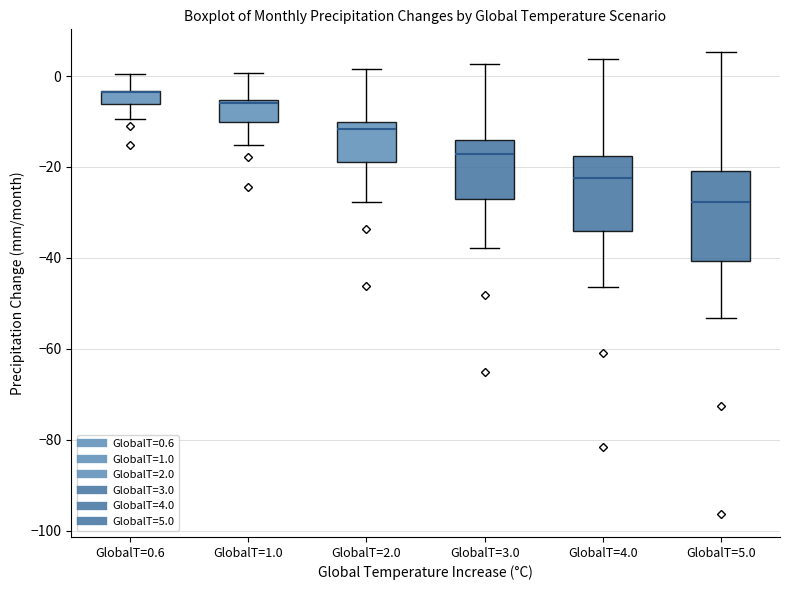

Which box is the tallest, from its lower edge to its upper edge?

GlobalT=5.0